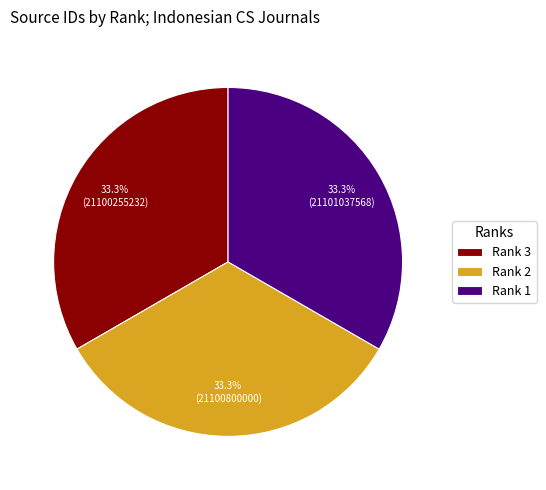

Does any single category account for the majority?

No